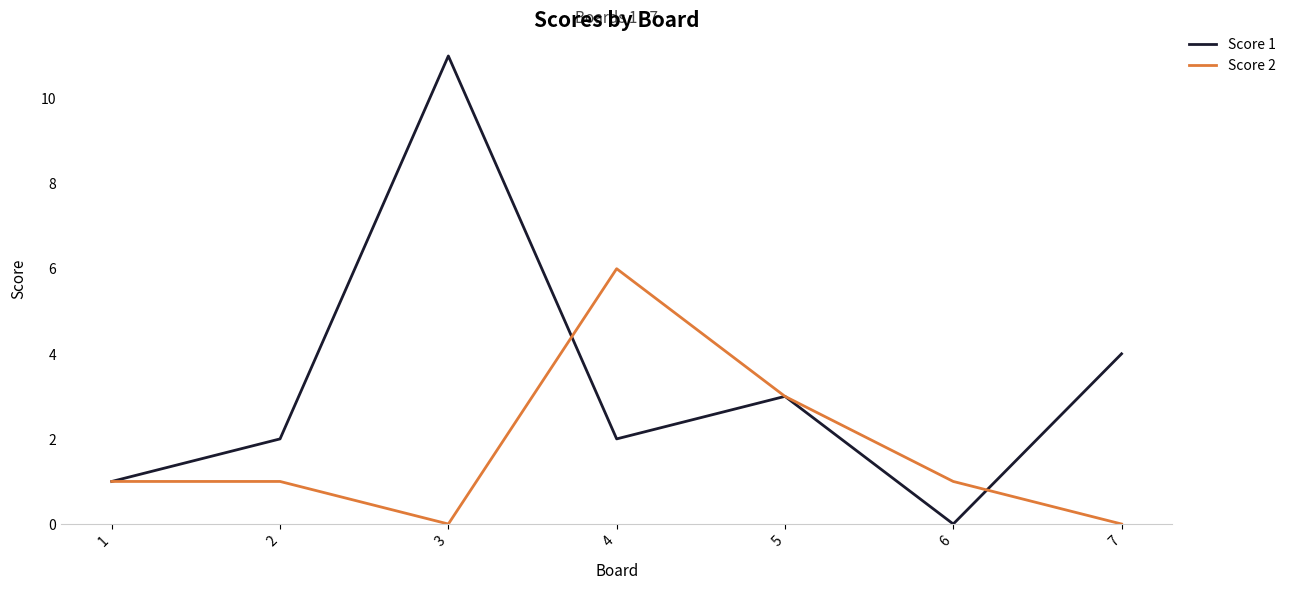

What are all the series names shown in the legend?

Score 1, Score 2